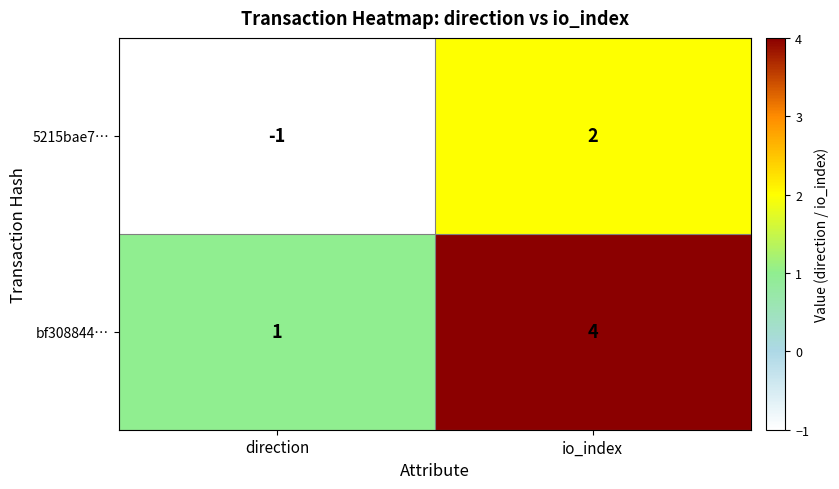

Where is 5215bae7… nearest to the value 0?

direction